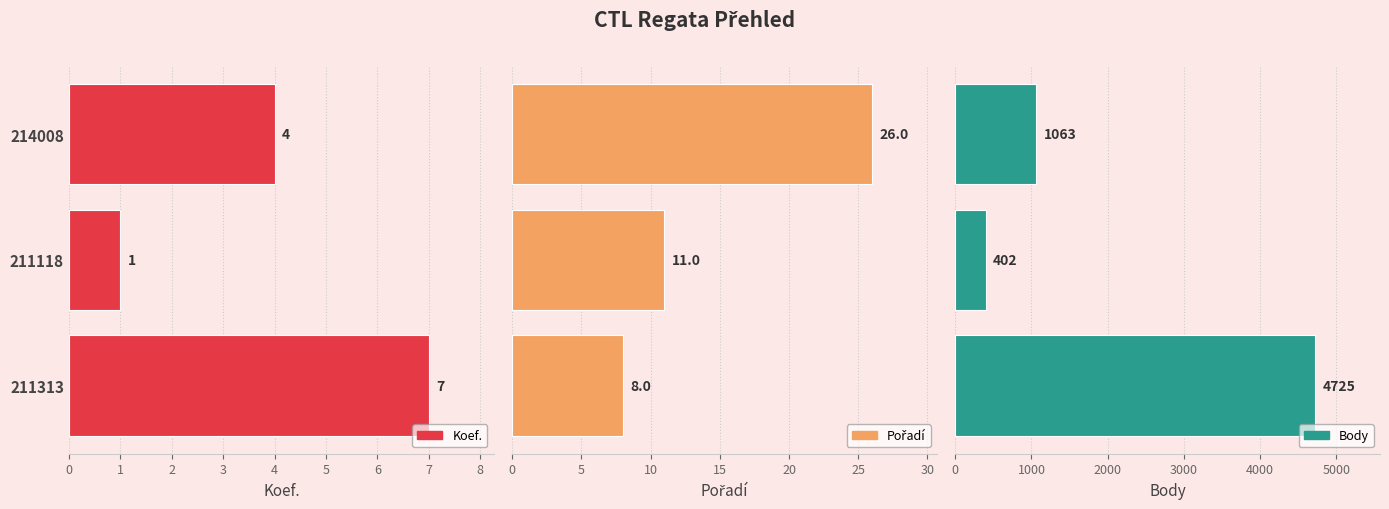

Are the bars horizontal?

Yes